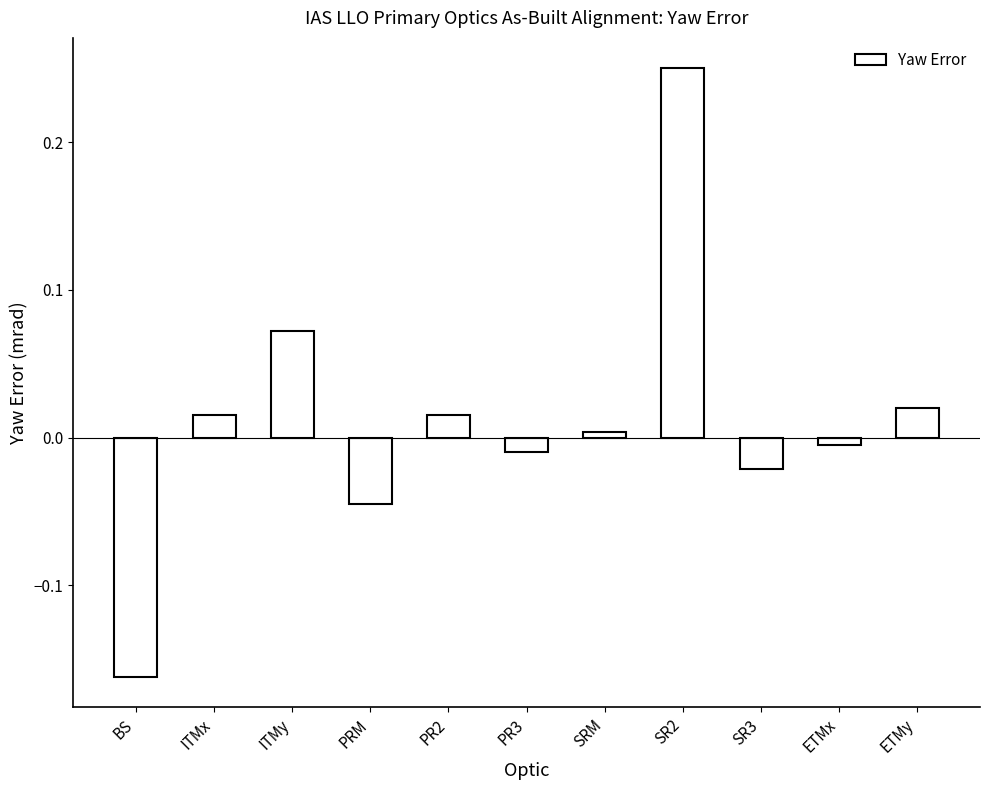

Which category has the lowest value across all series?

BS